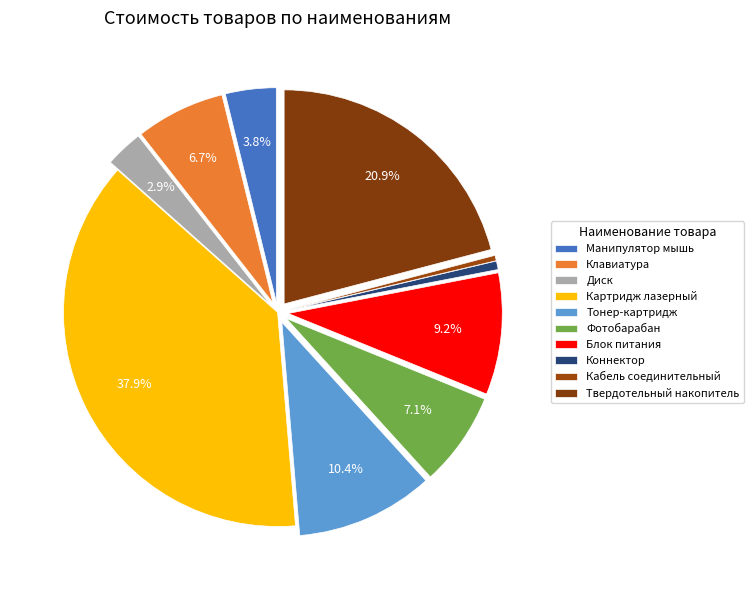

Combined, do Коннектор and Блок питания account for over 50%?

No